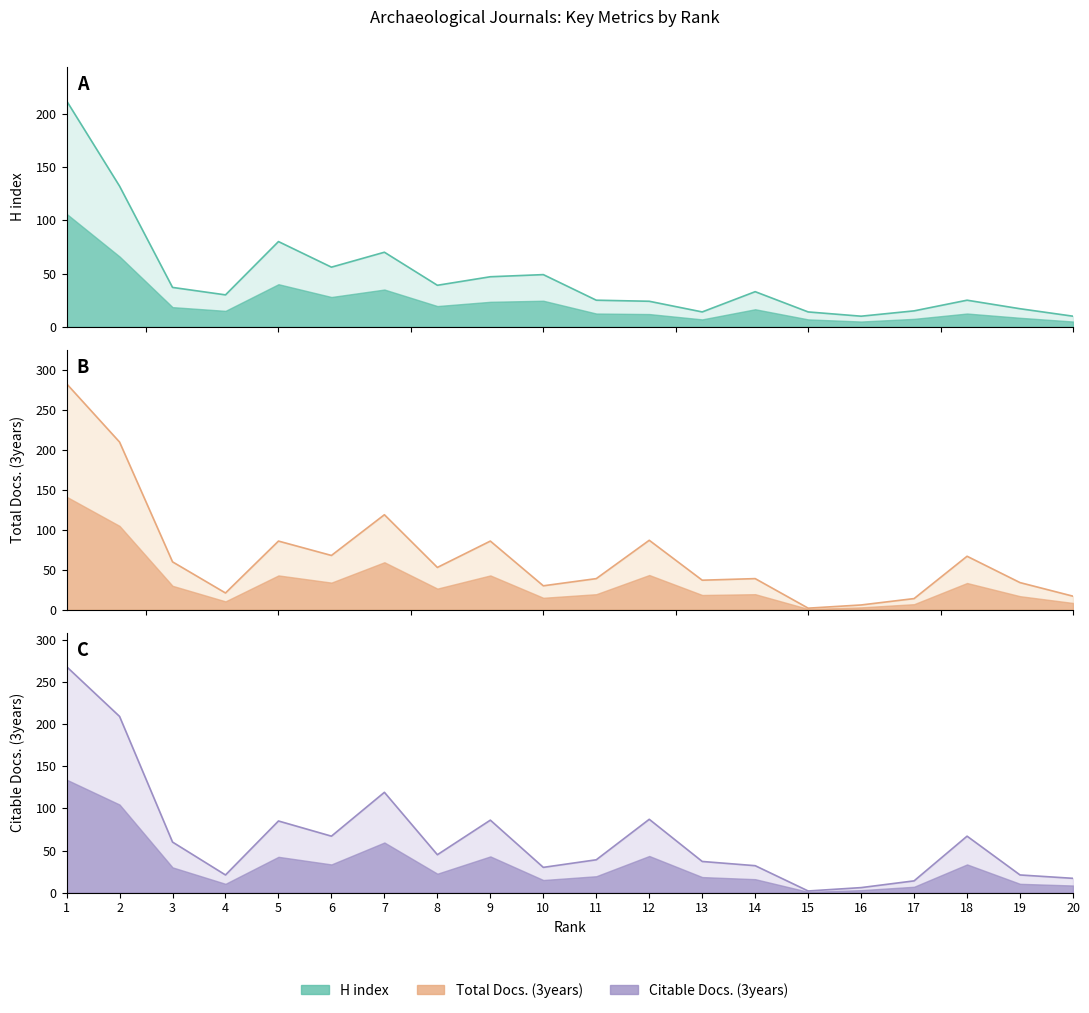

How many lines are shown in the chart?

3